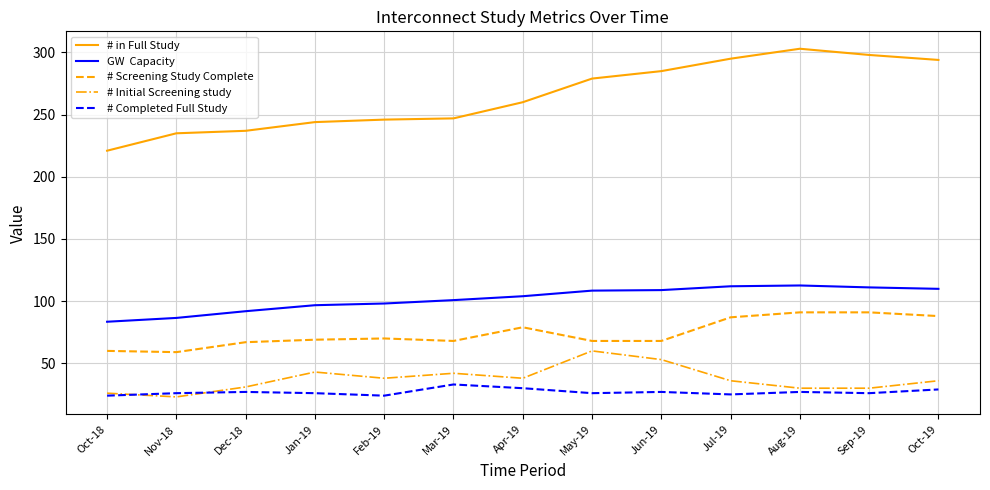

What is the total value across all series at Mar-19?

490.8